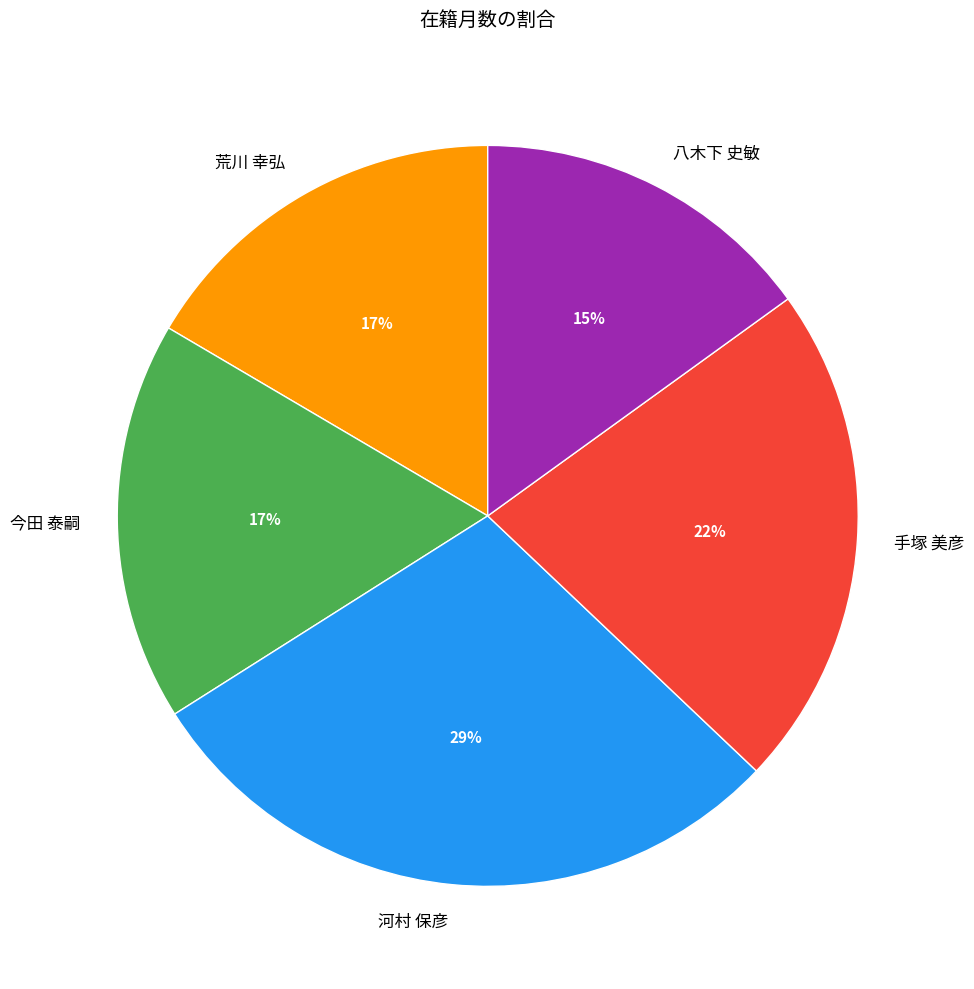

True or false: 八木下 史敏 accounts for 23% of the total.

False